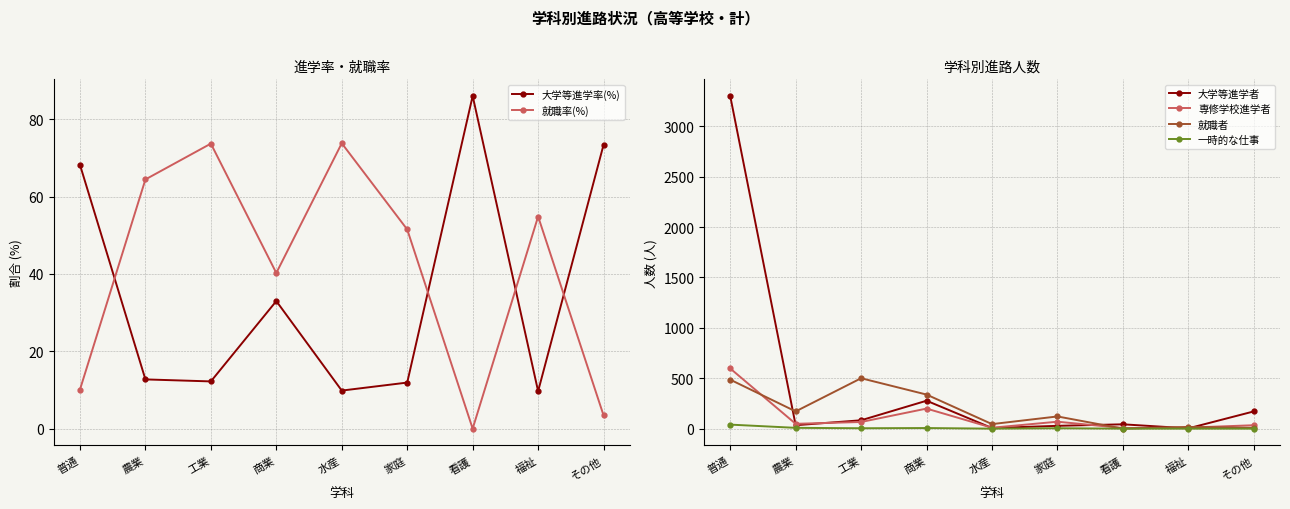

What is the approximate value of 大学等進学者 at 商業?

277